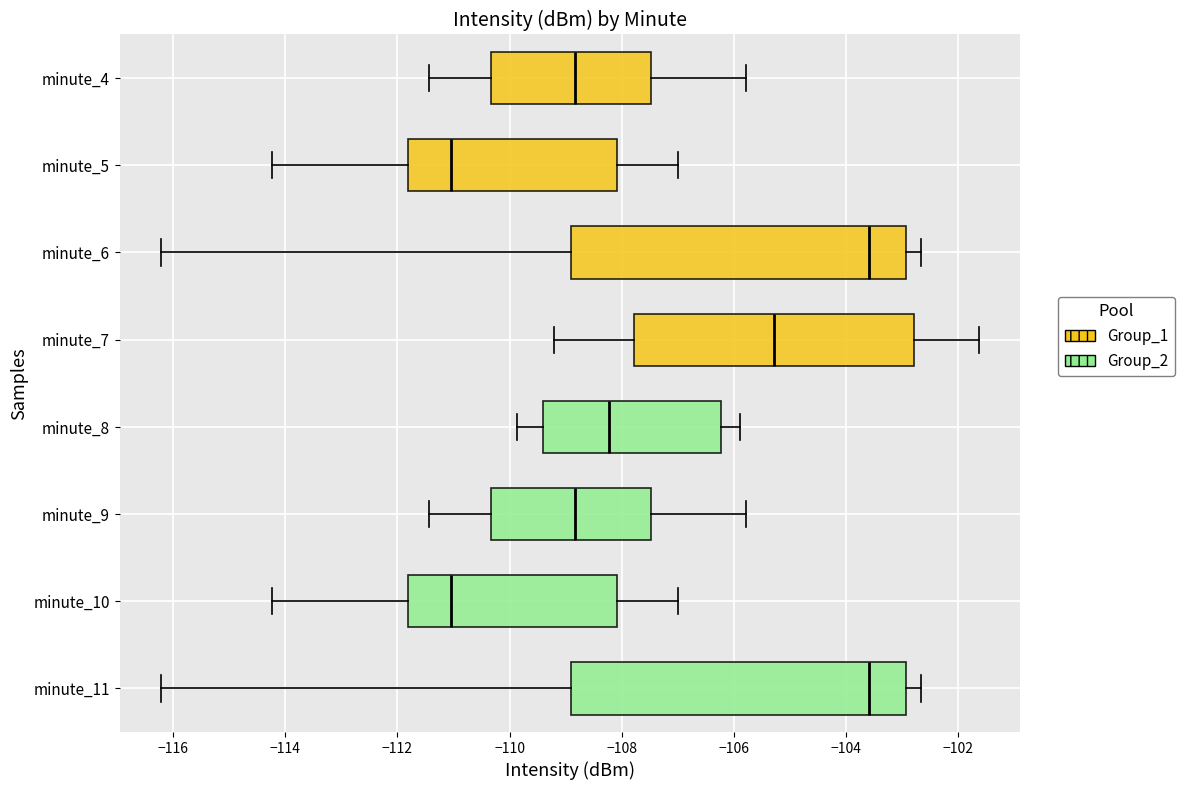

Reading bottom to top, read every box against the x-axis: the position of its median line, the range the box covers, and the ends of its whiskers. The values are not printed on the chart, so give them approximately, as read against the axis.

minute_11: median -103.6, box -109.0 to -103.0, whiskers -116.2 to -102.6
minute_10: median -111.0, box -111.8 to -108.0, whiskers -114.2 to -107.0
minute_9: median -108.8, box -110.4 to -107.4, whiskers -111.4 to -105.8
minute_8: median -108.2, box -109.4 to -106.2, whiskers -109.8 to -105.8
minute_7: median -105.2, box -107.8 to -102.8, whiskers -109.2 to -101.6
minute_6: median -103.6, box -109.0 to -103.0, whiskers -116.2 to -102.6
minute_5: median -111.0, box -111.8 to -108.0, whiskers -114.2 to -107.0
minute_4: median -108.8, box -110.4 to -107.4, whiskers -111.4 to -105.8